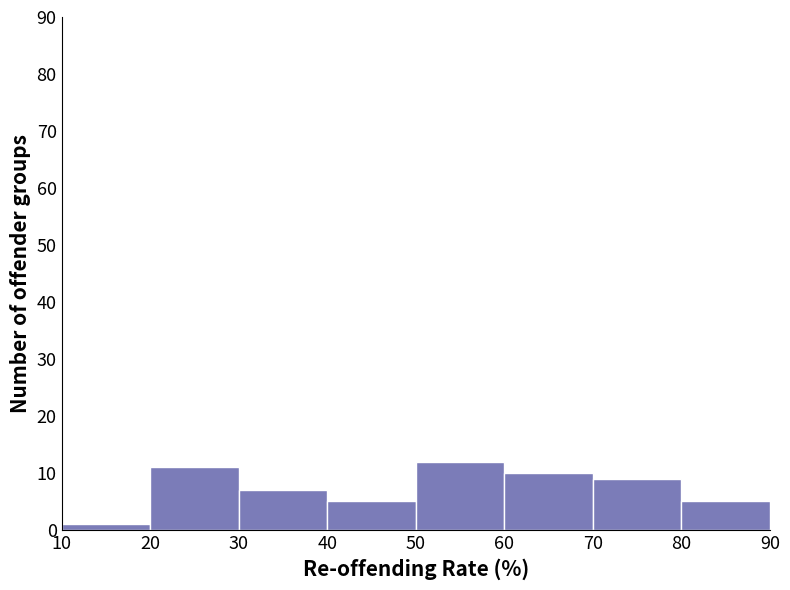

Reading left to right, transcribe this chart: for each bar, give the range it covers on the x-axis and its height. The values are not printed on the chart, so give them approximately, as read against the axis.

10 to 20: 1
20 to 30: 11
30 to 40: 7
40 to 50: 5
50 to 60: 12
60 to 70: 10
70 to 80: 9
80 to 90: 5